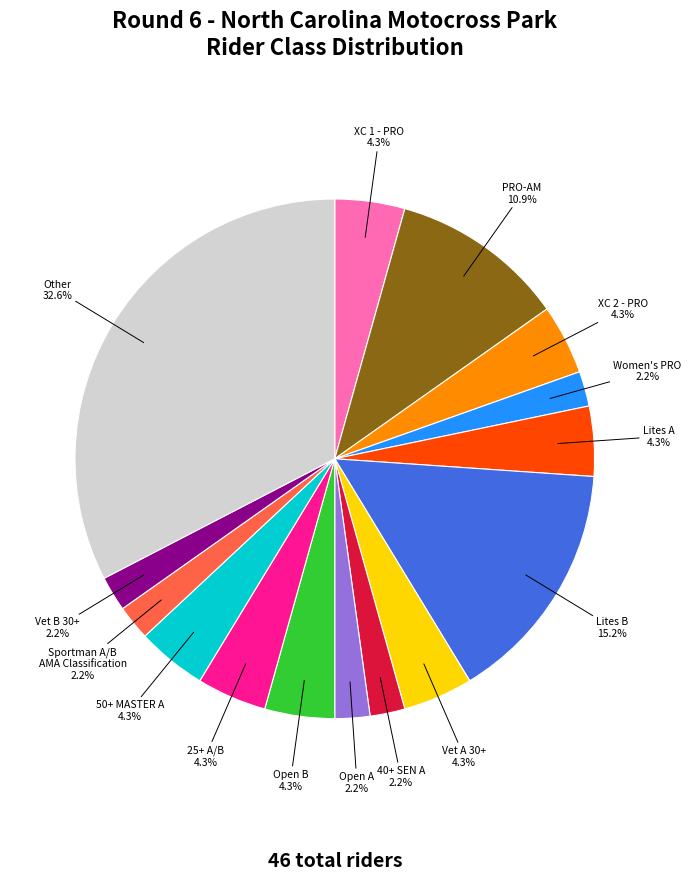

Combined, do Lites B and 25+ A/B account for over 50%?

No